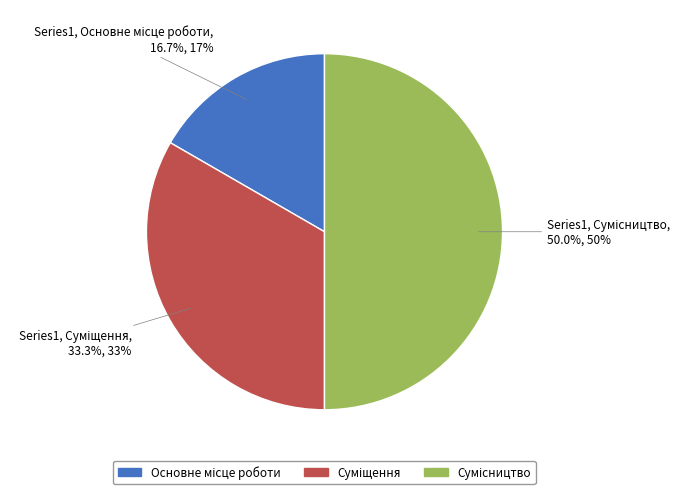

Is there a majority slice in this chart?

No